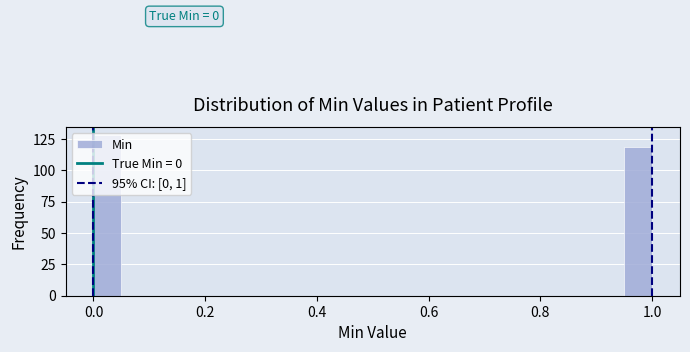

Read against the x-axis, roughly where is the centre of the tallest bar?

0.02